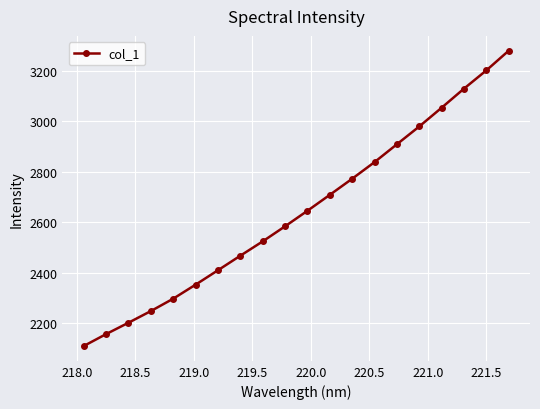

How many lines are shown in the chart?

1